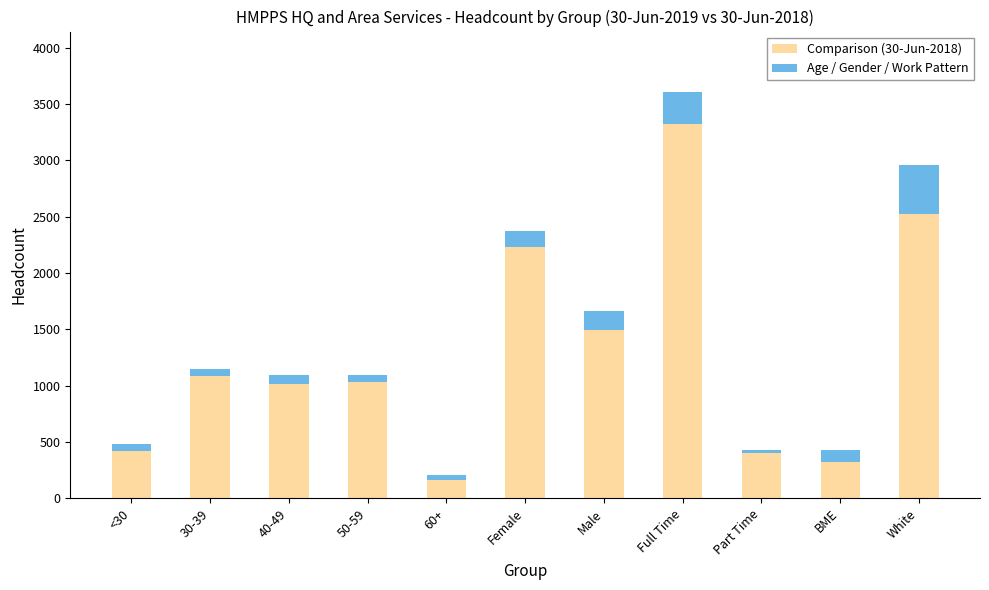

Which category has the lowest value in the Comparison (30-Jun-2018) series?

60+